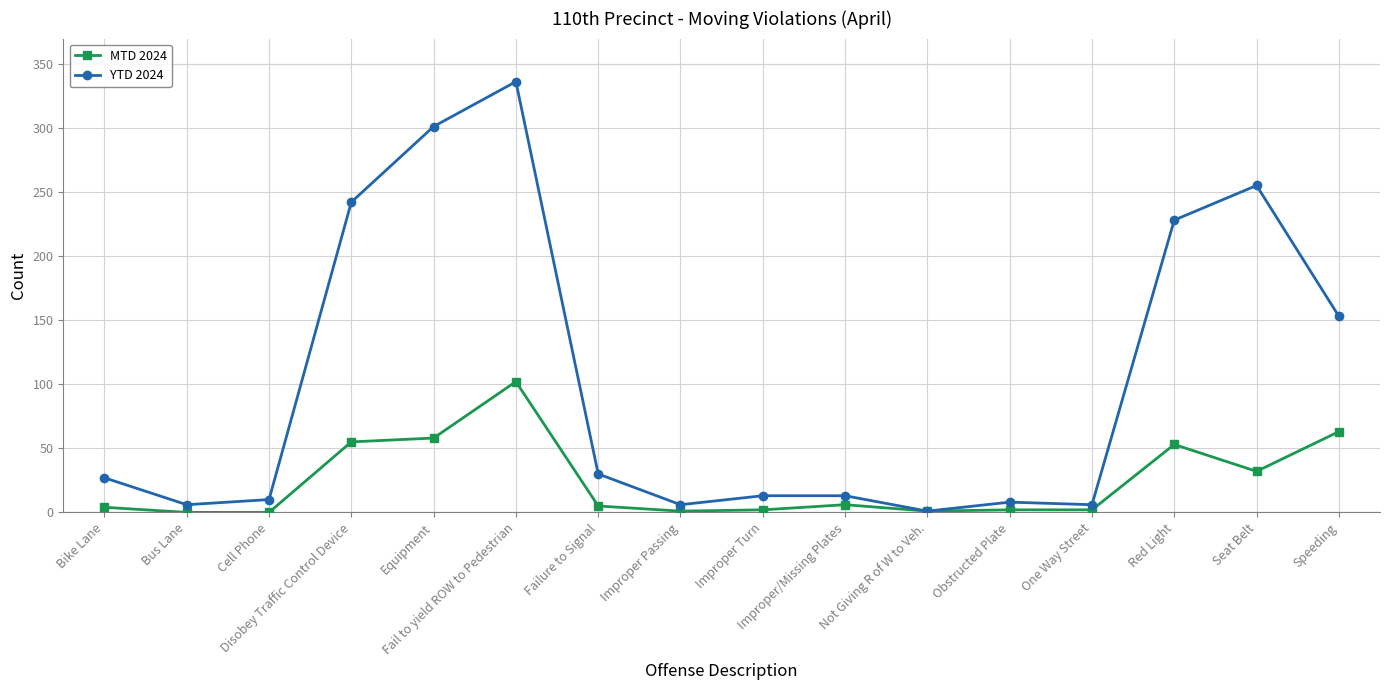

Which series has the largest total across all categories?

YTD 2024